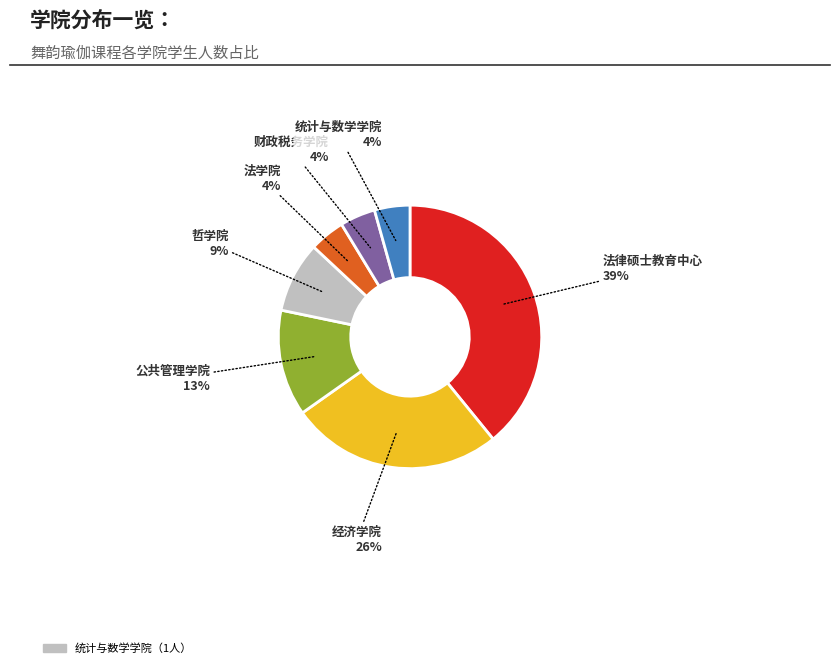

Is there any slice that represents more than half of the pie?

No